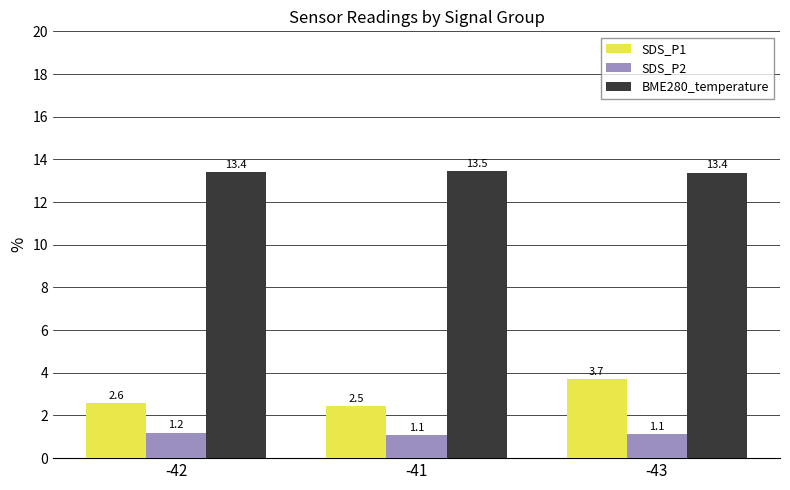

At which label is SDS_P2 closest to 1?

-41